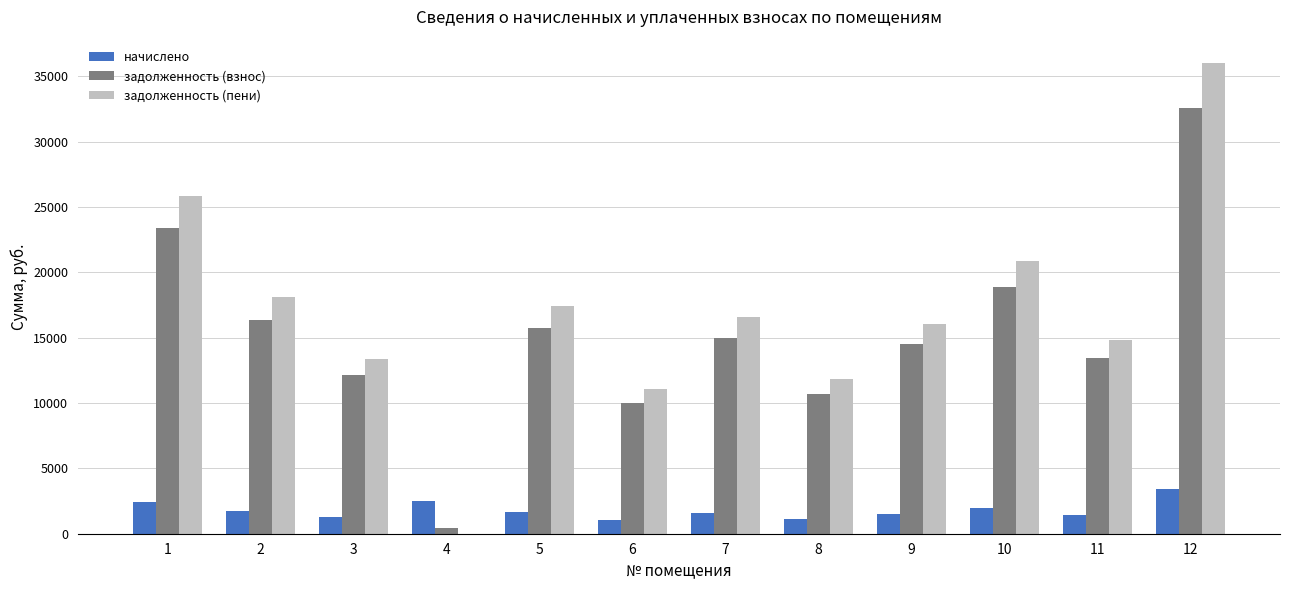

Count the number of data series in this chart.

3